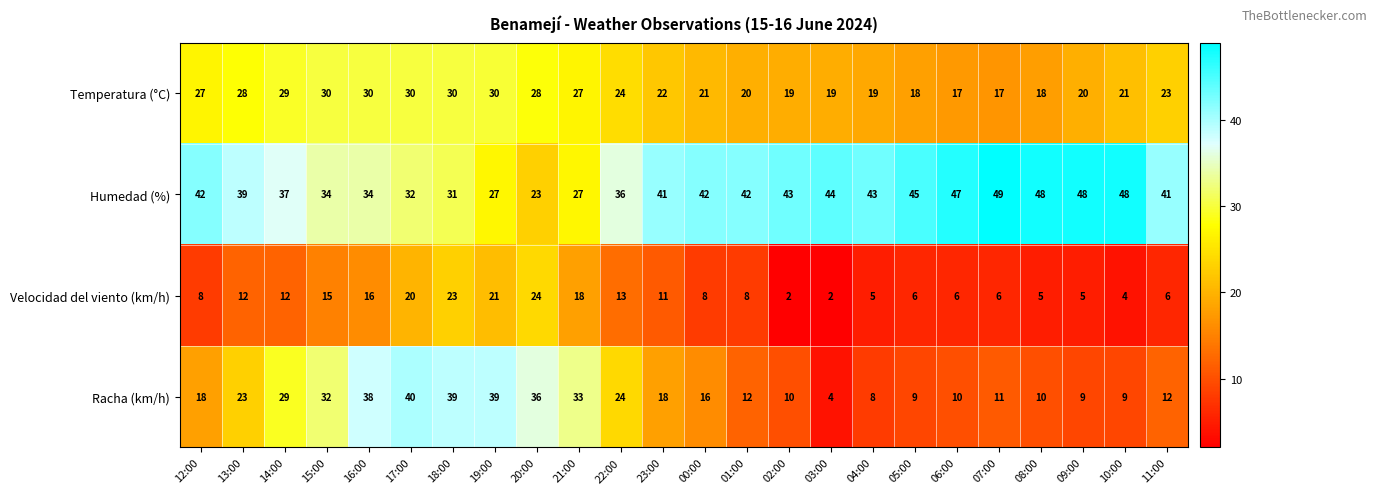

The Humedad (%) series shows 68 at 12:00. True or false?

False